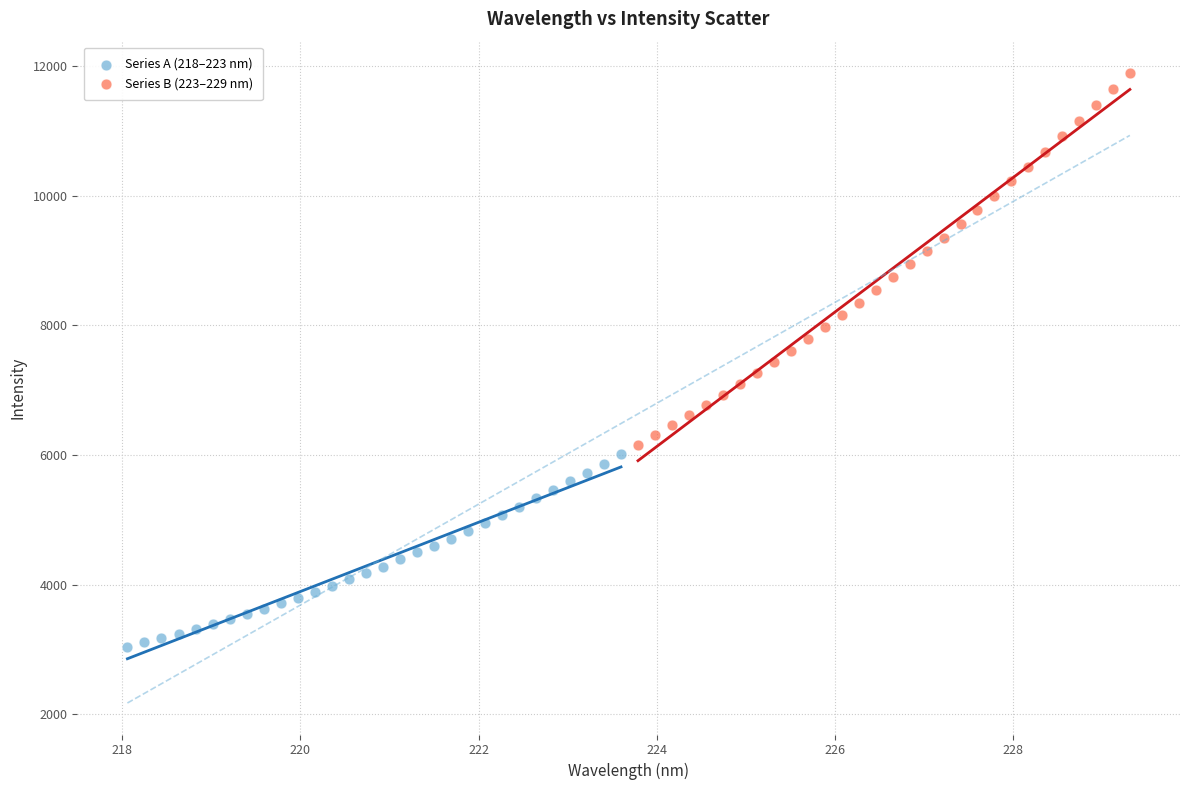

Which series contains the lowest Y value?

Series A (218–223 nm)